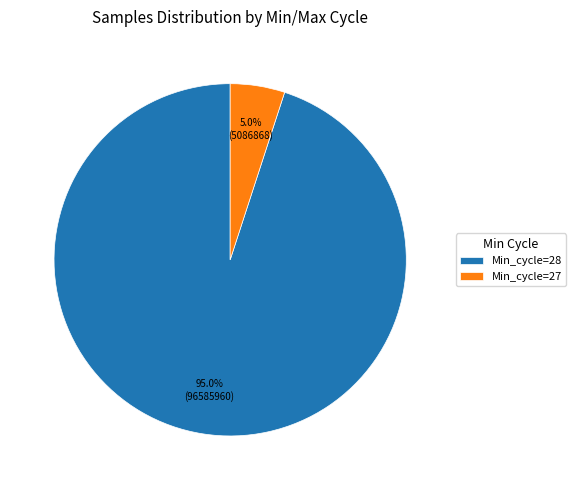

How much of the chart is everything except Min_cycle=28?

5.0%